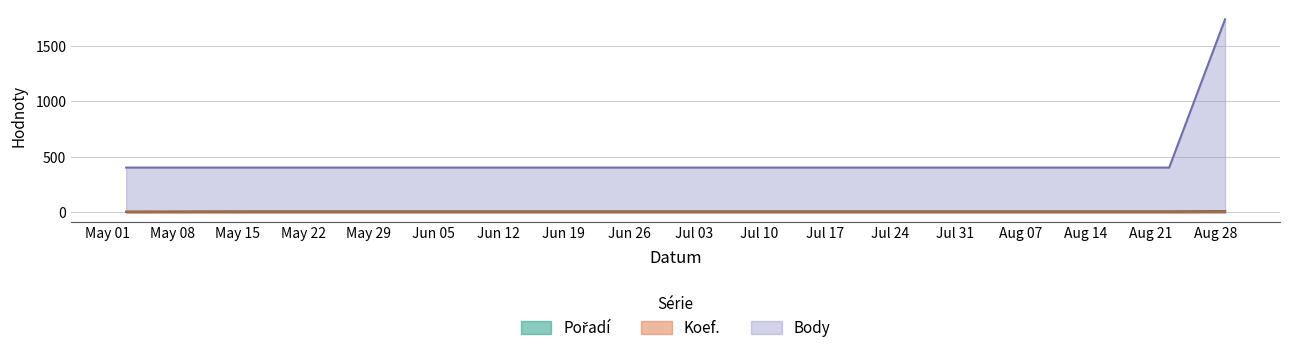

Does the chart have visible grid lines?

Yes